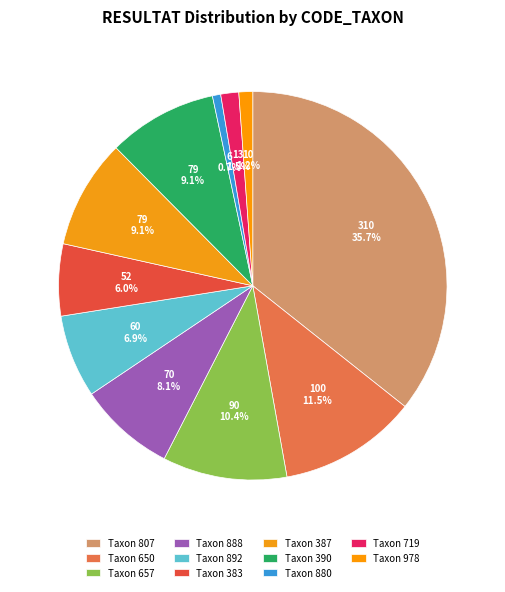

How many slices are in this pie chart?

11